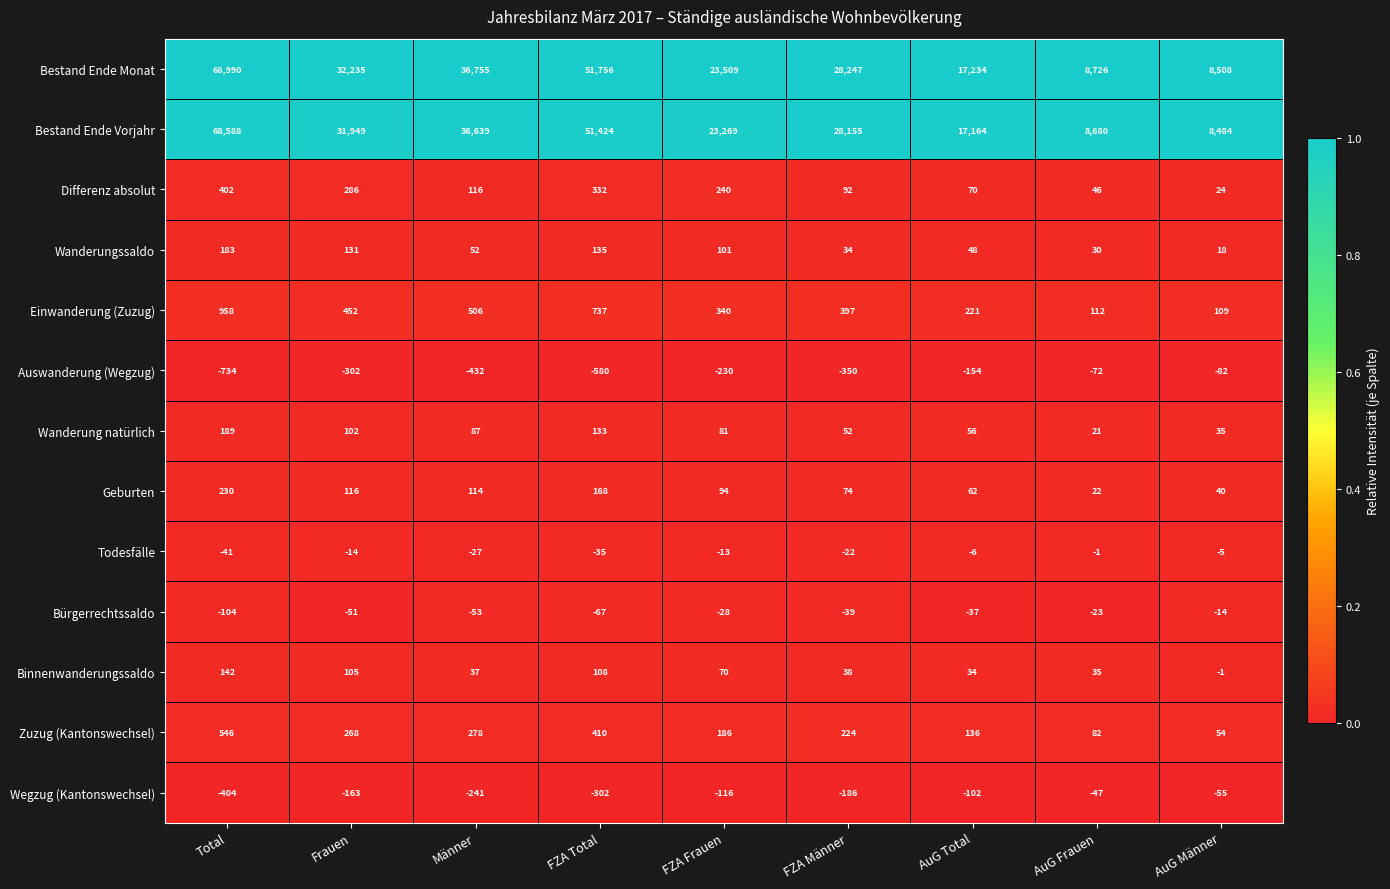

Which series has the largest total across all categories?

Bestand Ende Monat